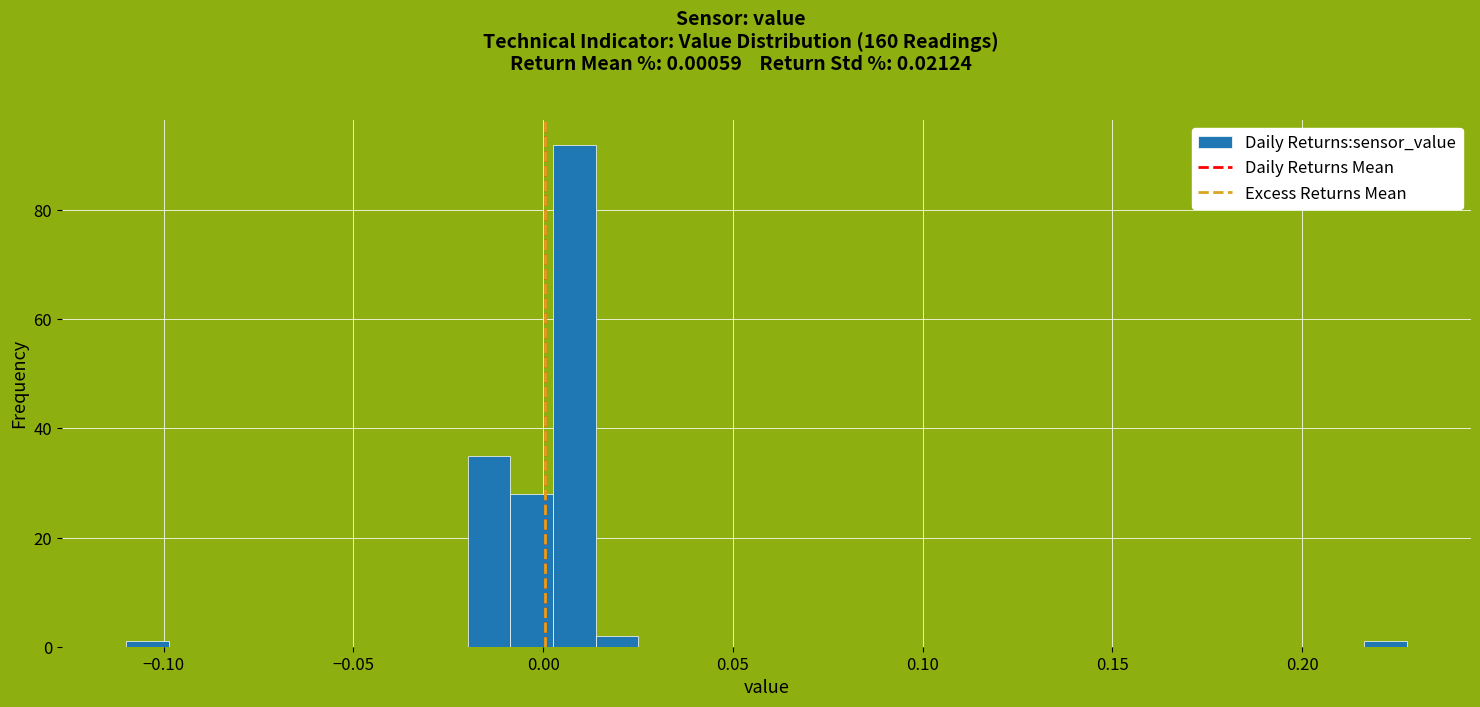

Read against the x-axis, roughly where is the centre of the tallest bar?

0.010